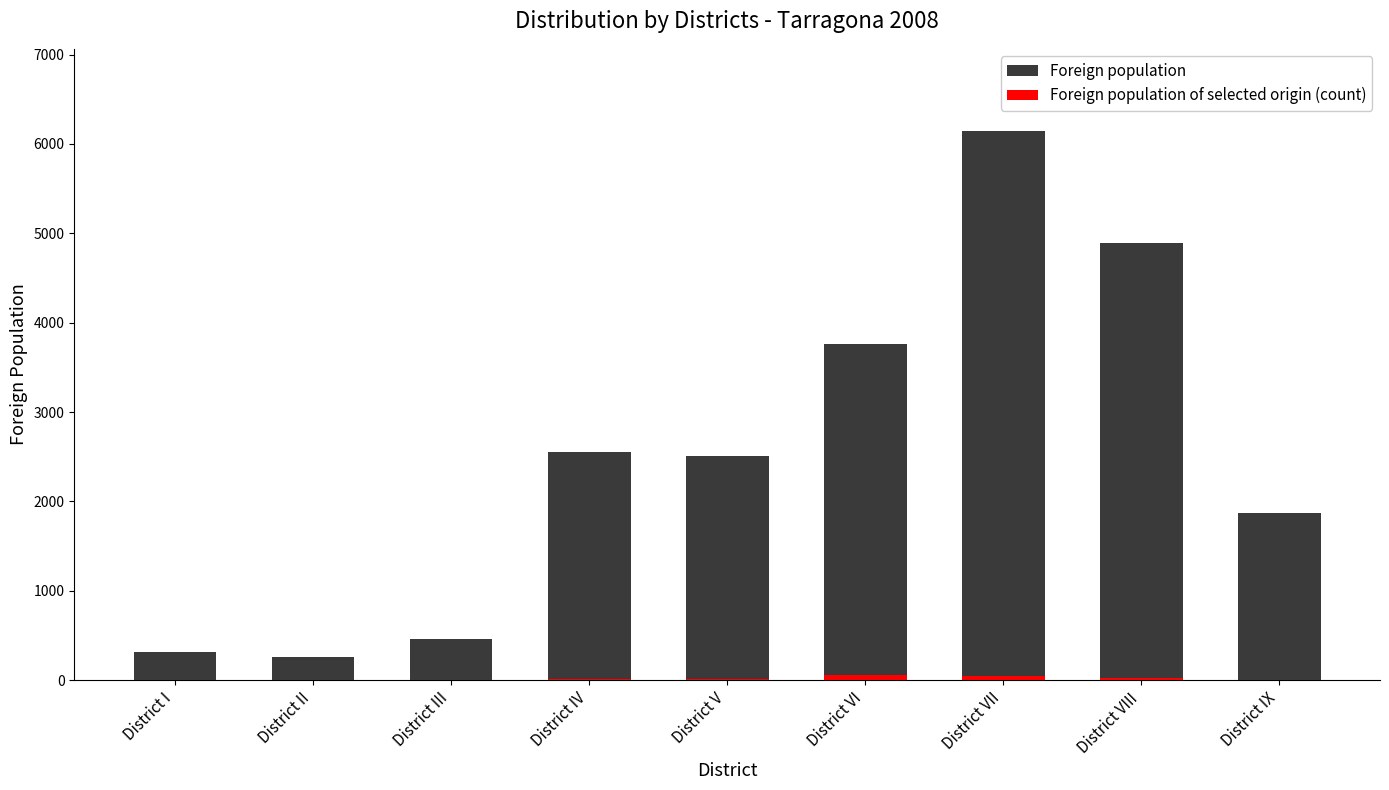

How many data points in Foreign population are above 2514?

4